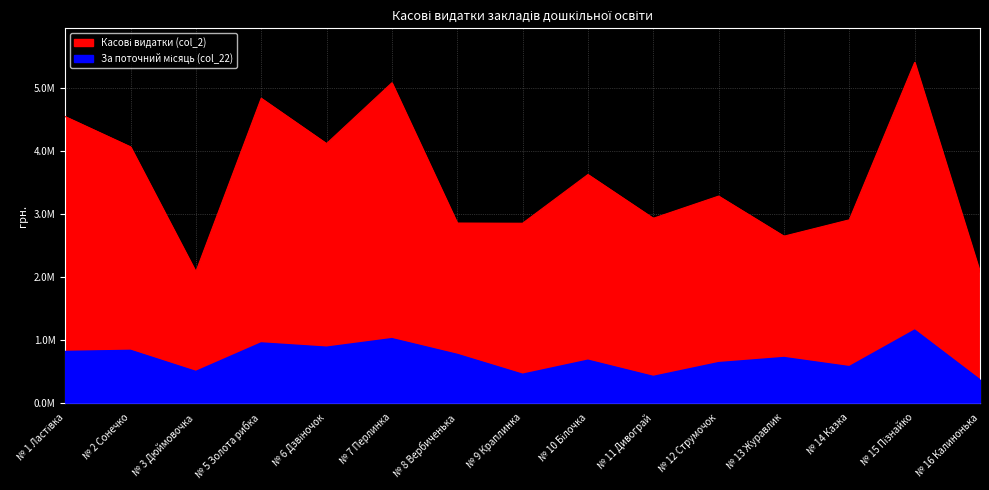

At № 8 Вербиченька, list the series in order from largest to smallest.

Касові видатки (col_2), За поточний місяць (col_22)